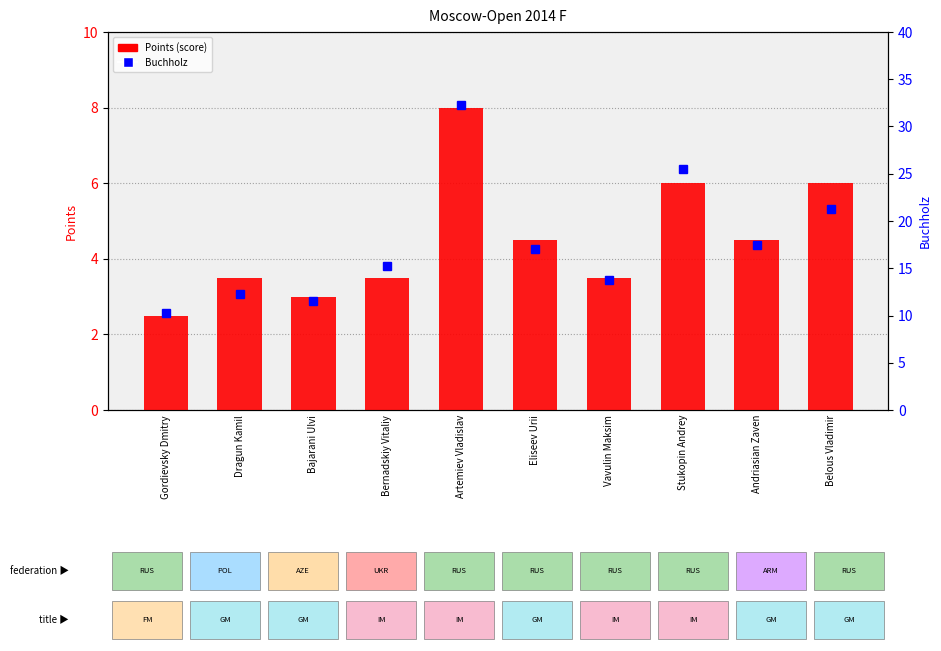

What is the greatest value displayed?

32.2